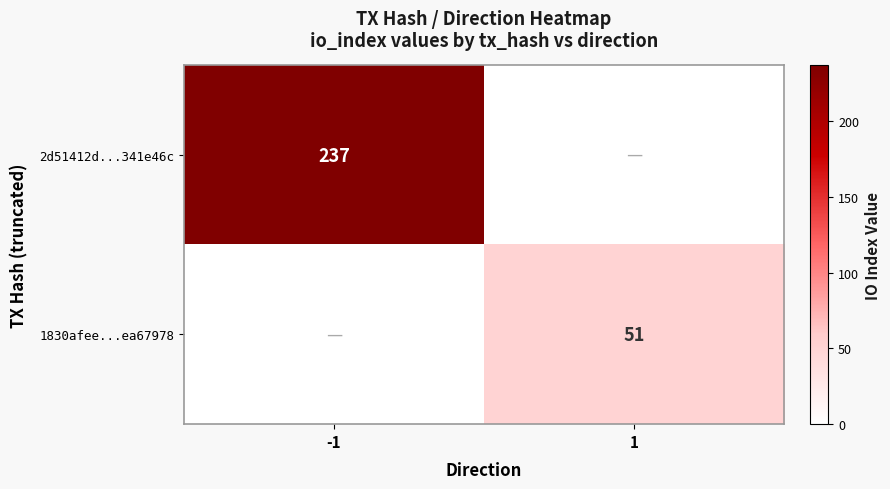

The 1830afee...ea67978 series shows 51 at 1. True or false?

True